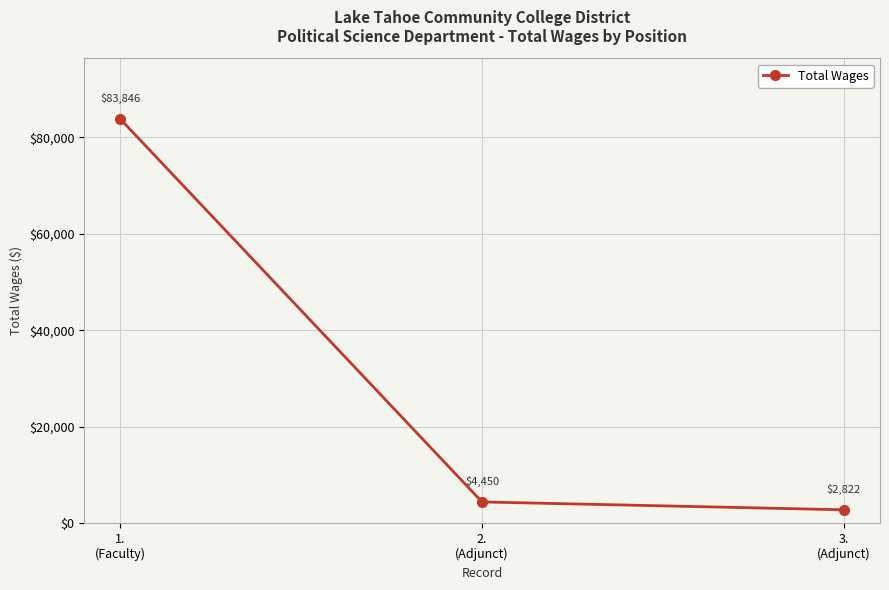

Rank the categories by value from highest to lowest.

1.
(Faculty), 2.
(Adjunct), 3.
(Adjunct)